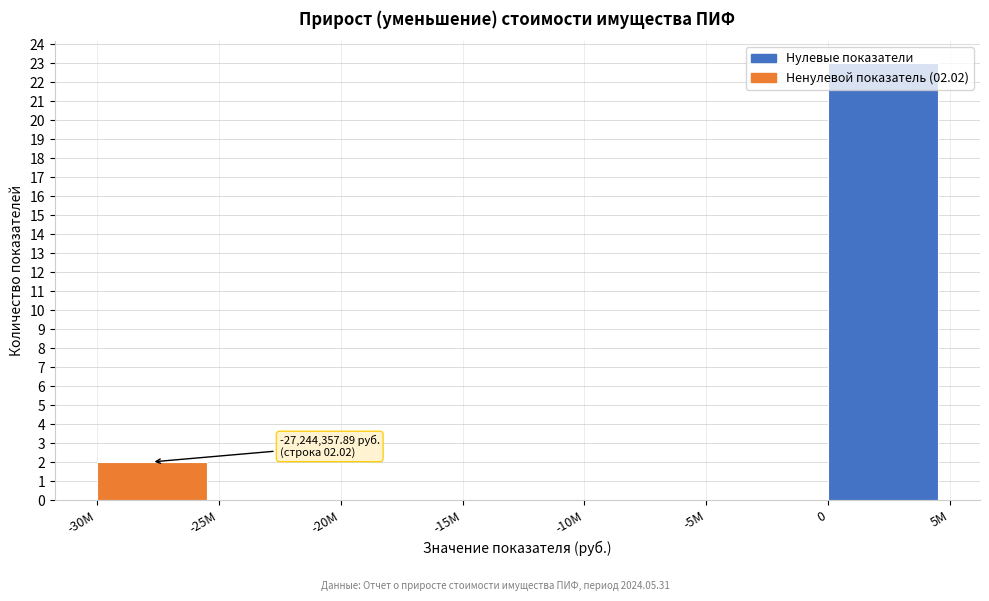

The chart shows a value of 2 at -30М. True or false?

True